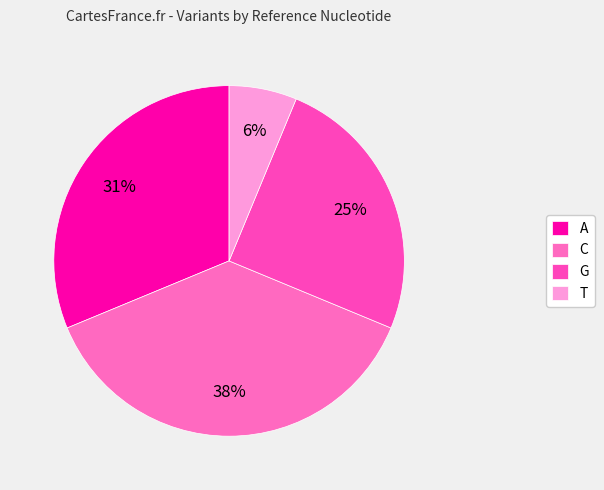

To the nearest percent, what portion does G represent?

25%